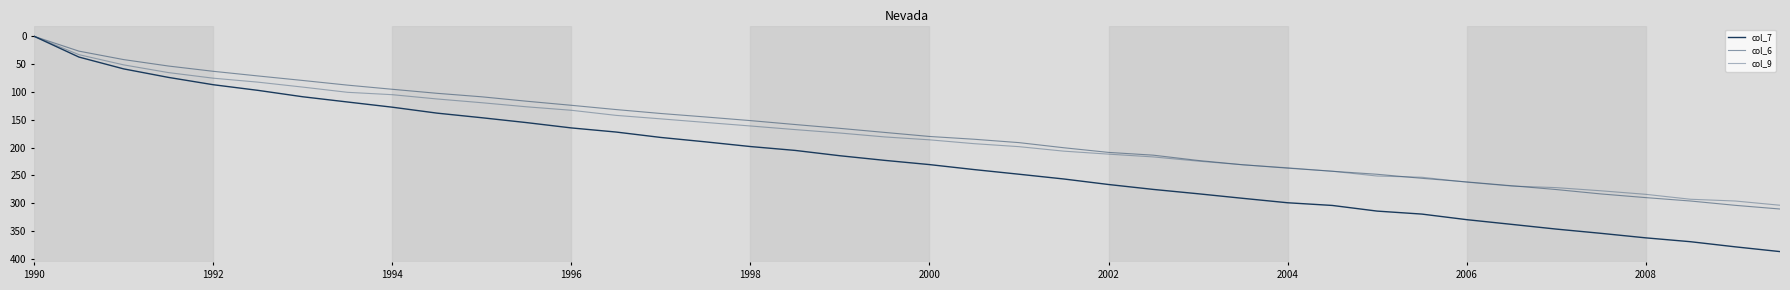

Is this an area chart (filled region under the line)?

No